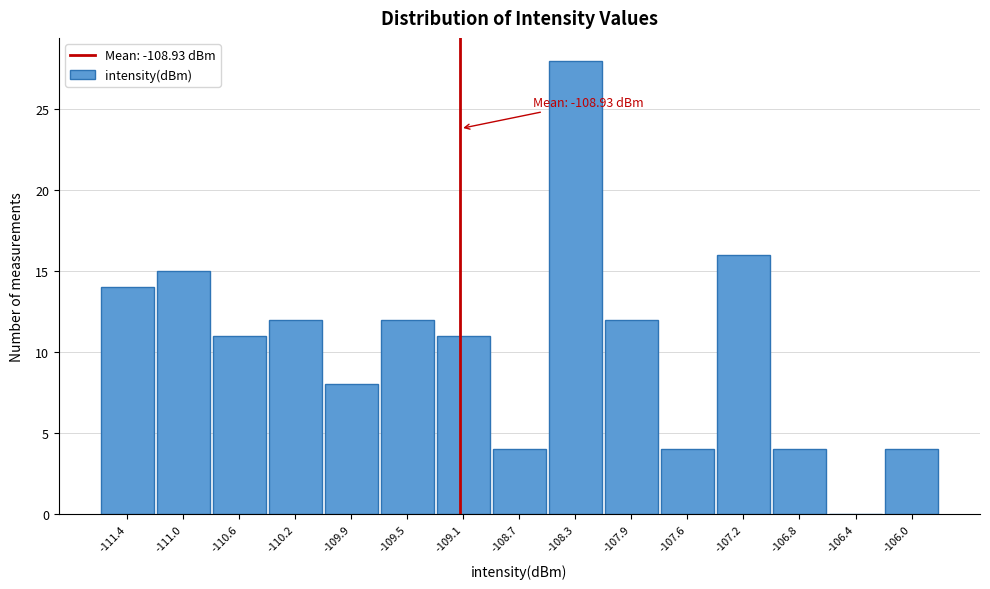

Reading right to left, transcribe all the data shown in this chart.

-106.0=4	-106.4=0	-106.8=4	-107.2=16	-107.6=4	-107.9=12	-108.3=28	-108.7=4	-109.1=11	-109.5=12	-109.9=8	-110.2=12	-110.6=11	-111.0=15	-111.4=14